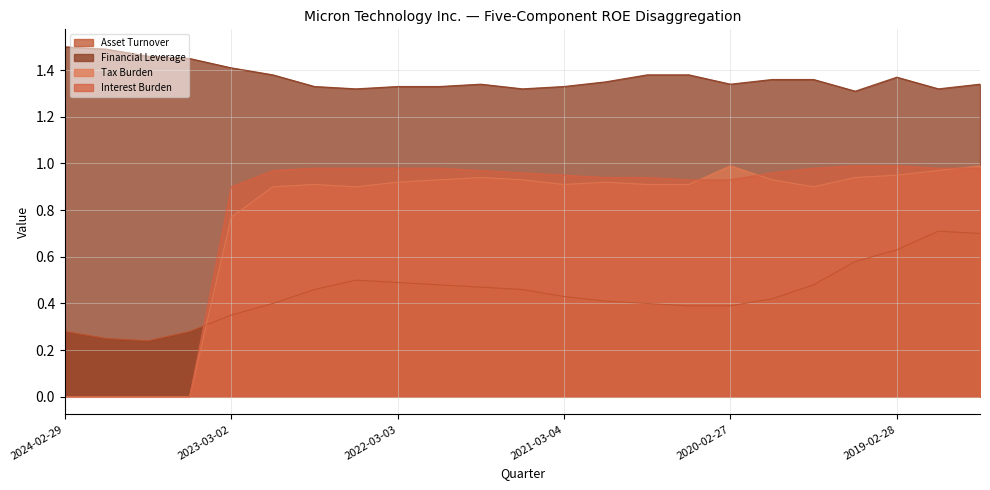

What is the difference between the maximum and second lowest values in the Tax Burden series?

1.0